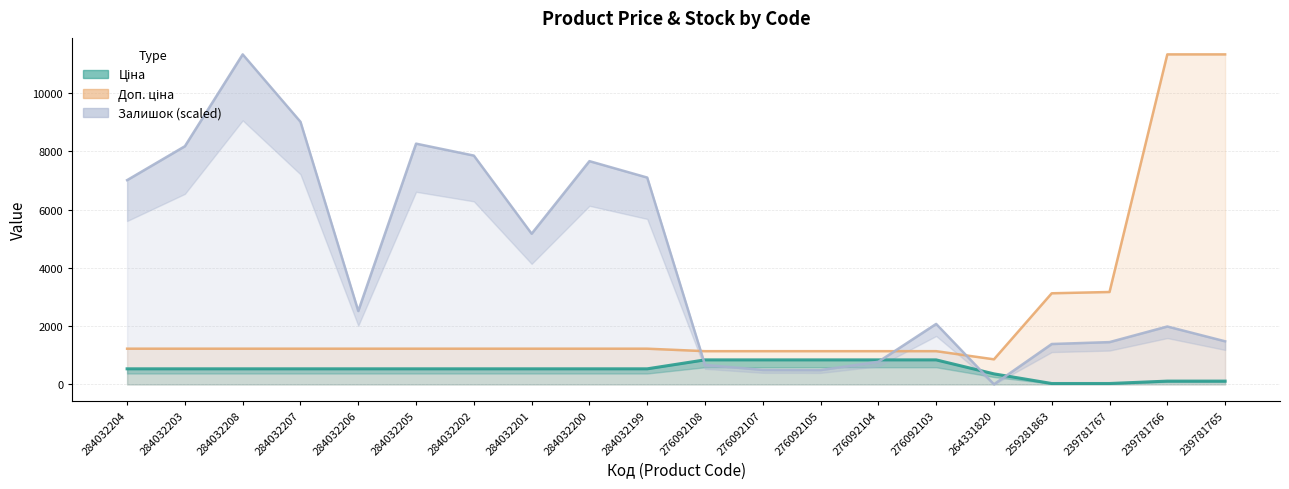

What is the sum of all Ціна values?

10220.4